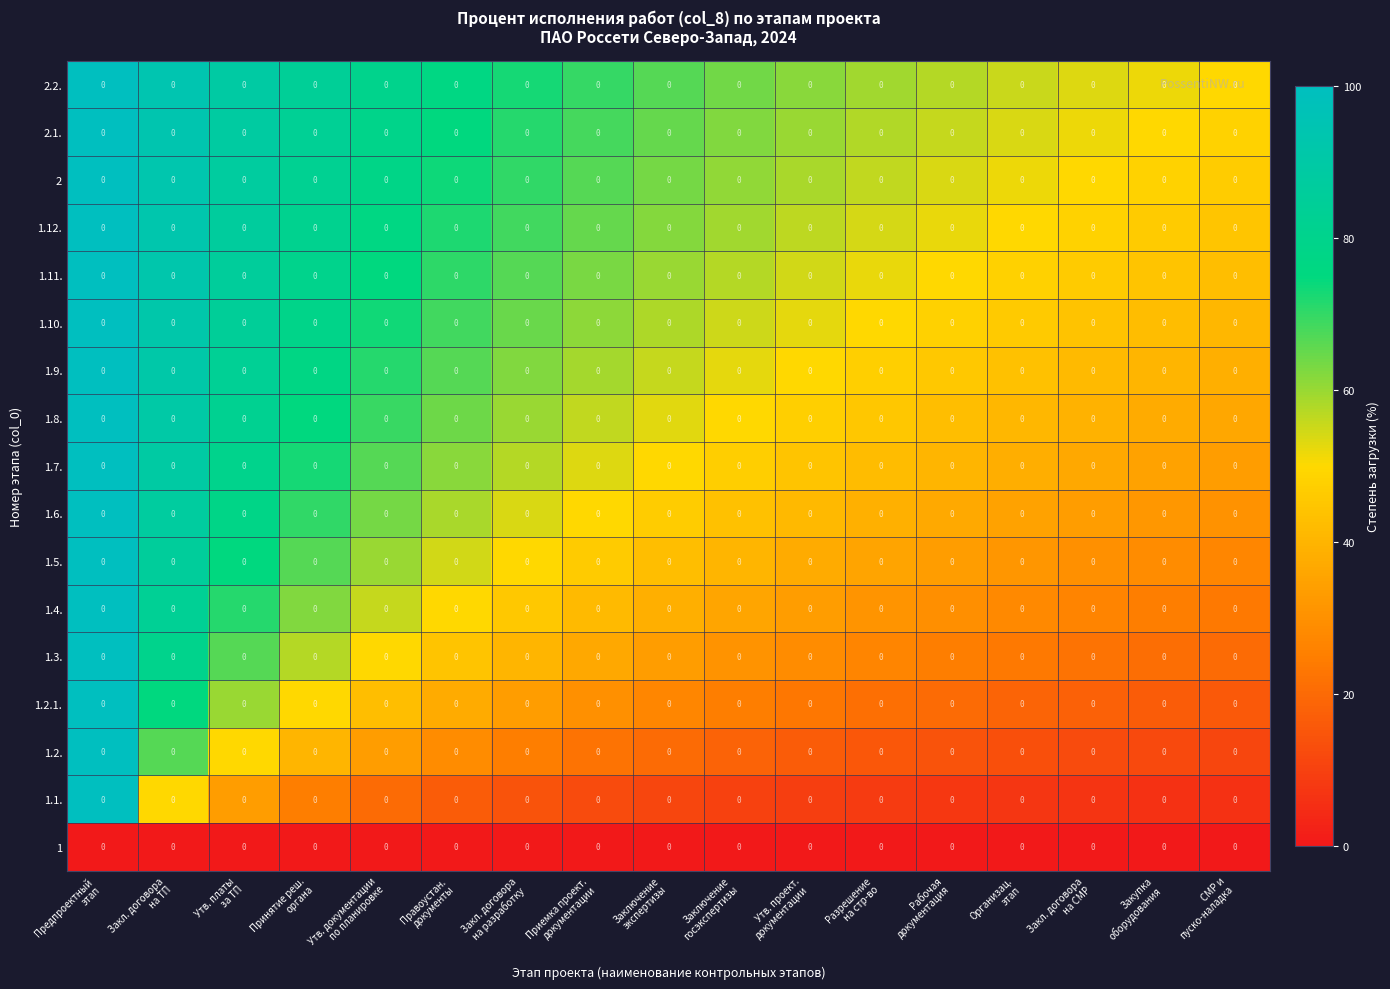

Rank the series by their maximum value, from highest to lowest.

2.2., 2.1., 2, 1.12., 1.11., 1.10., 1.9., 1.8., 1.7., 1.6., 1.5., 1.4., 1.3., 1.2.1., 1.2., 1.1., 1